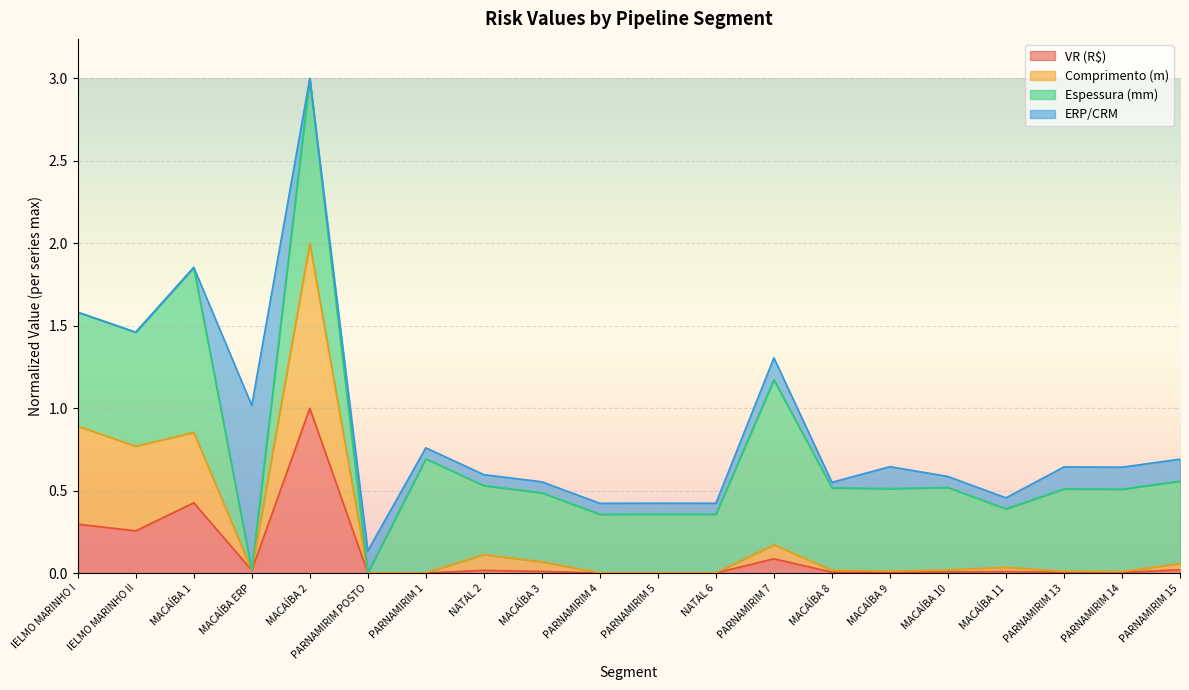

Is it true that VR (R$) equals 1.0 at MACAÍBA 2?

True